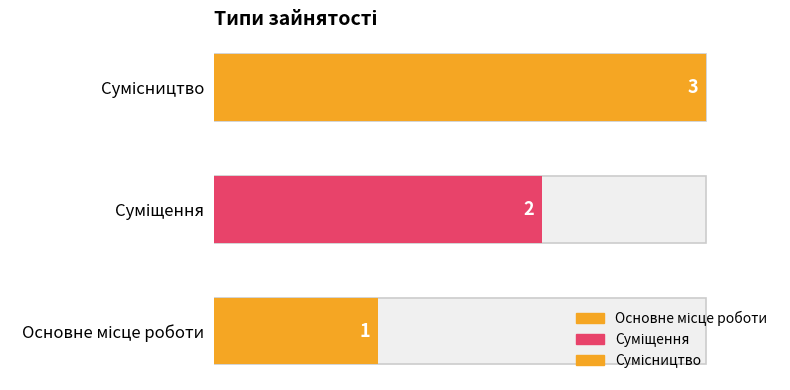

Rank the categories by value from highest to lowest.

Сумісництво, Суміщення, Основне місце роботи